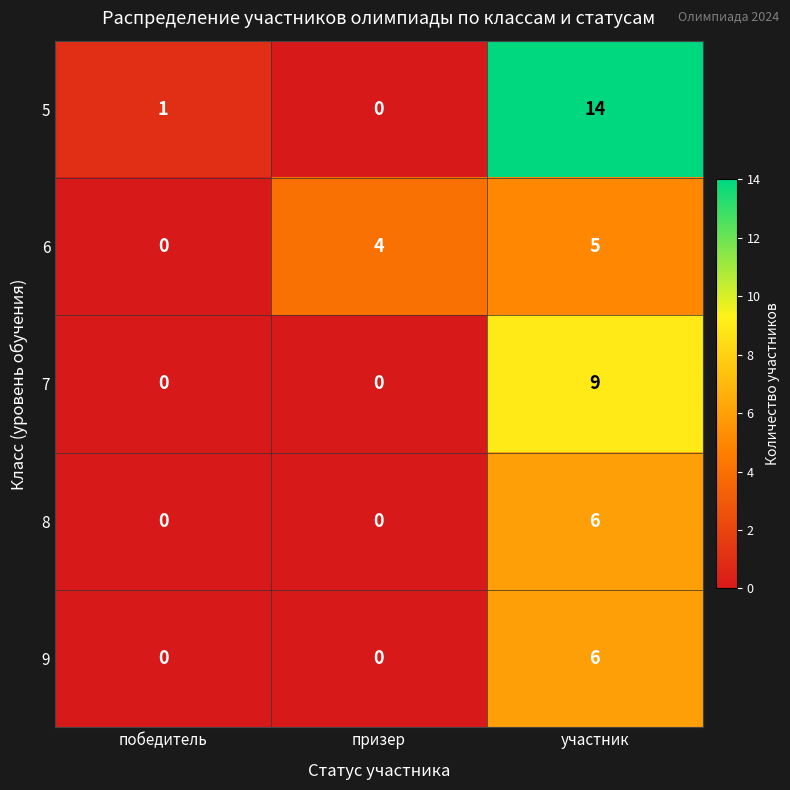

What is the sum of all 9 values?

6